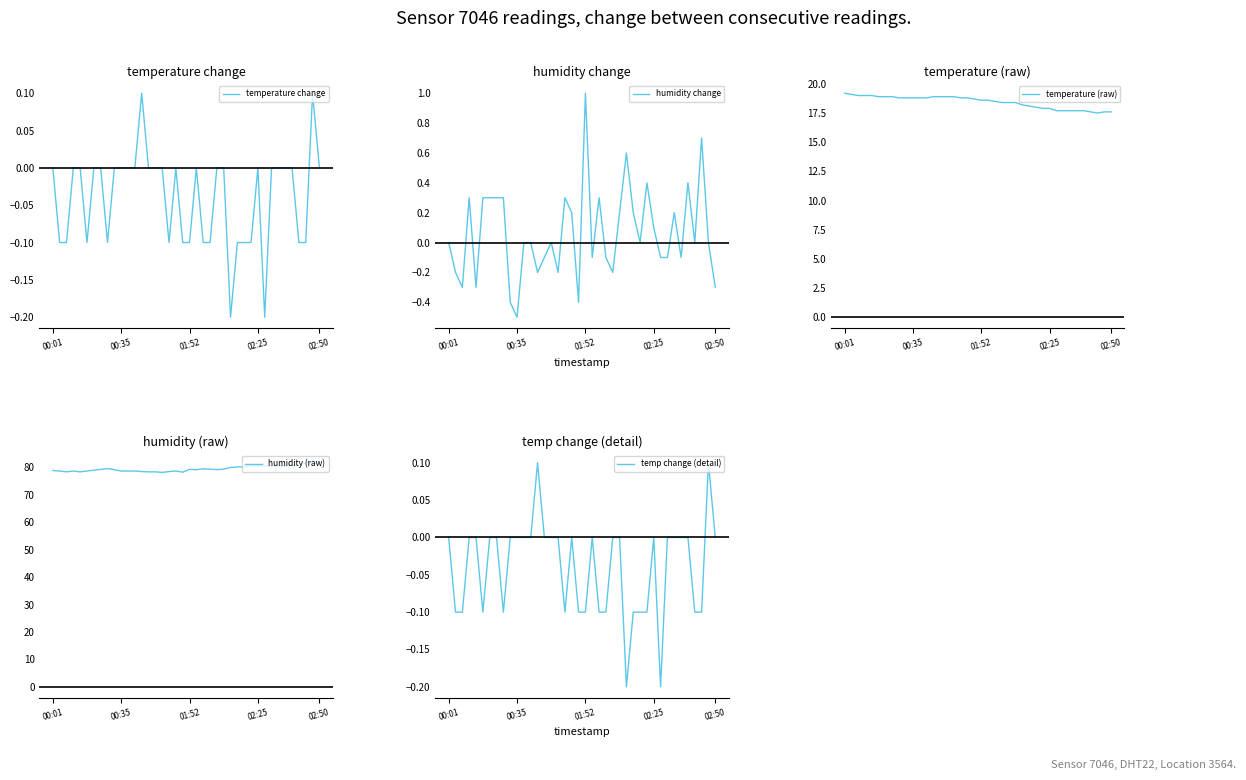

What is the maximum value for temperature (raw)?

19.2